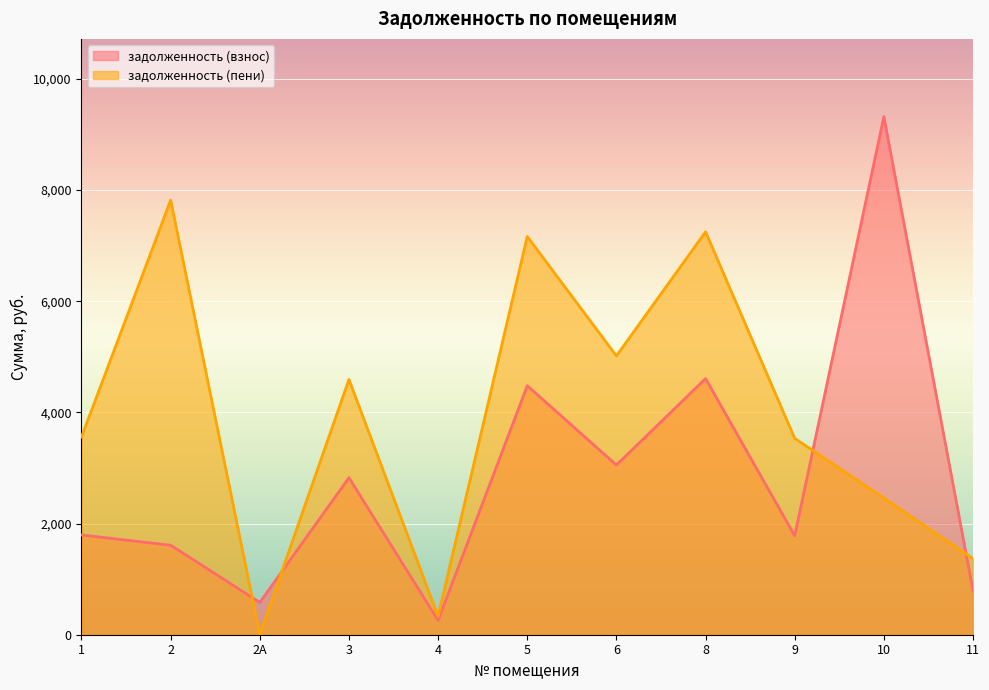

Which label corresponds to the smallest value in the chart?

2А